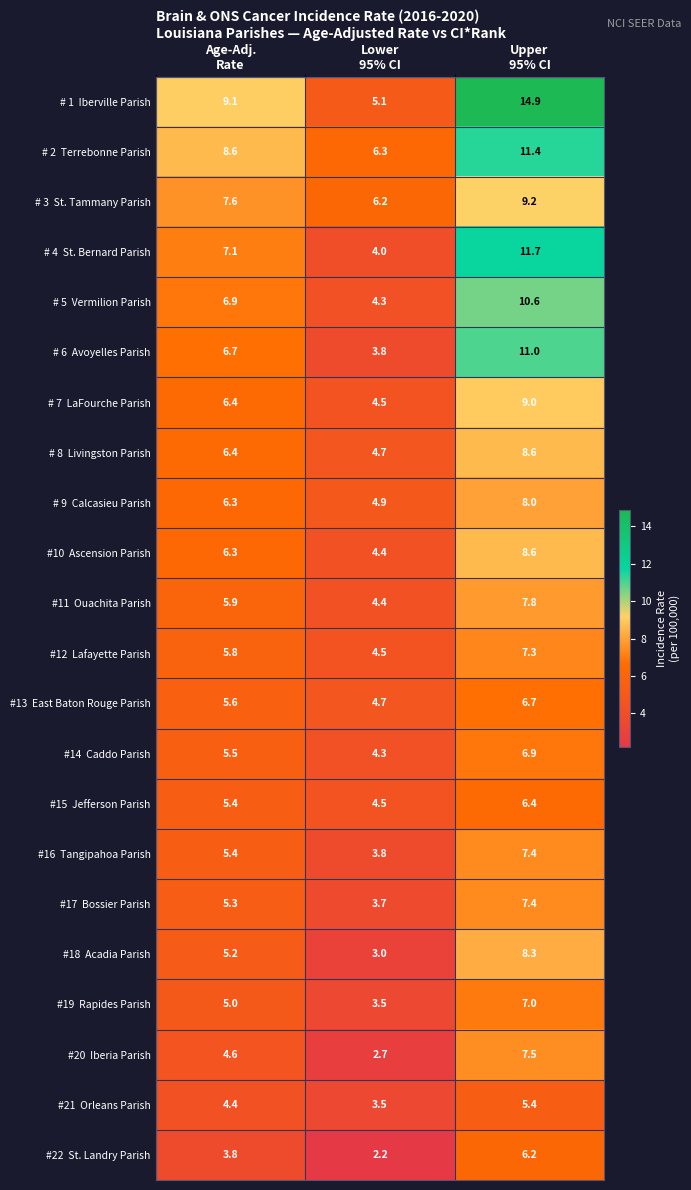

At how many categories does at least one series exceed 2?

3